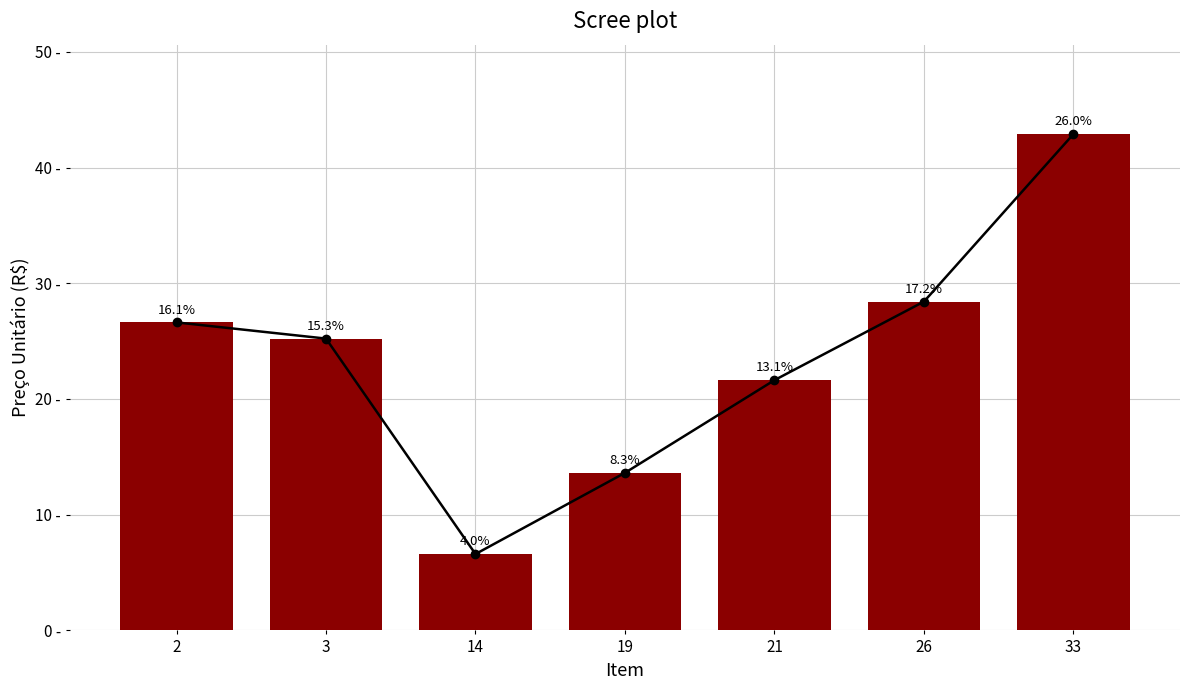

What is the maximum value shown in the chart?

42.9